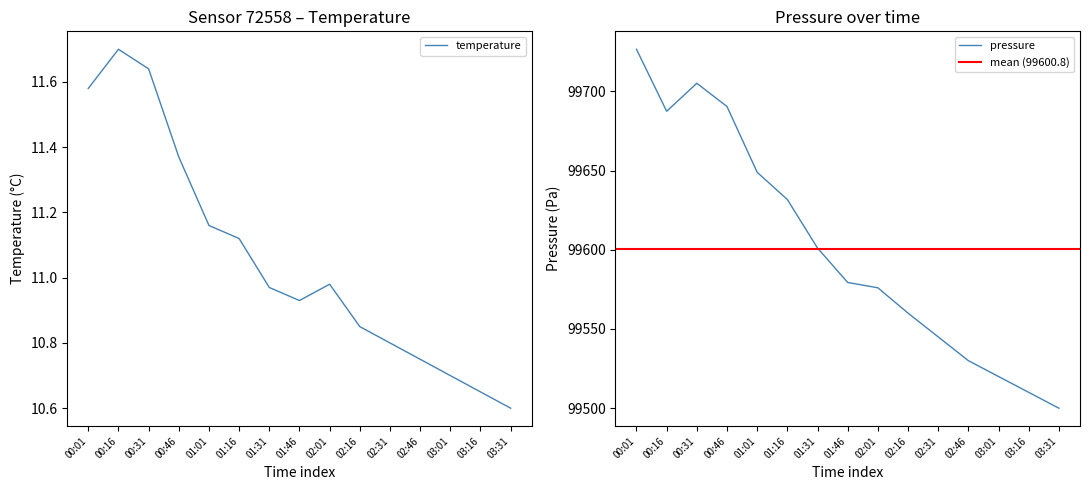

Reading right to left, what are all the values shown in this chart?

pressure: 99500.0	99510.0	99520.0	99530.0	99545.0	99560.0	99576.0	99579.3	99601.1	99631.7	99648.9	99690.4	99705.1	99687.4	99726.5
temperature: 10.6	10.7	10.7	10.8	10.8	10.8	11.0	10.9	11.0	11.1	11.2	11.4	11.6	11.7	11.6